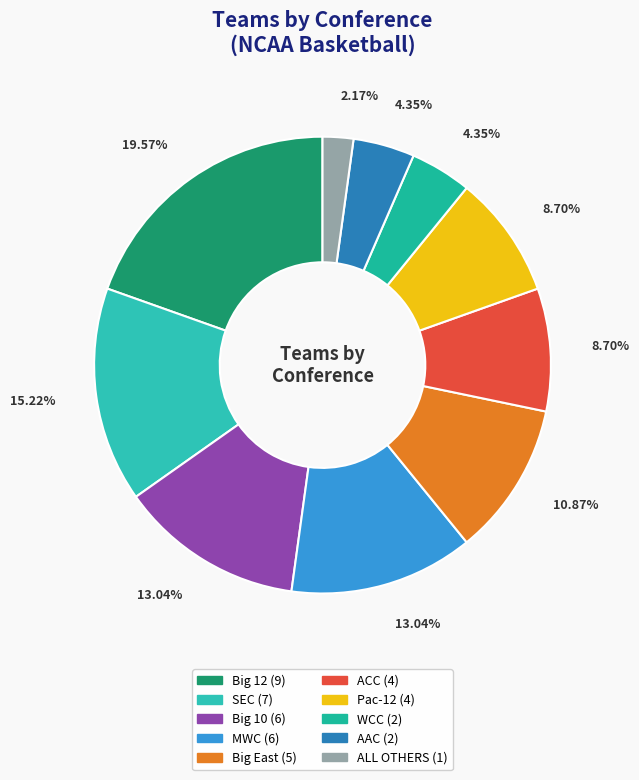

How many segments does this pie chart have?

10